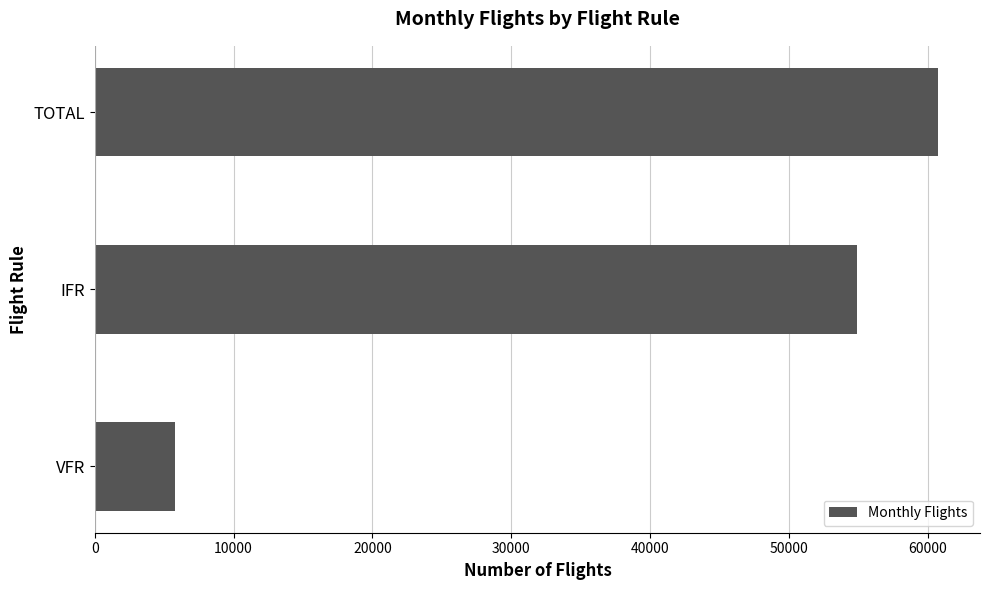

True or false: the data shows 5815 at VFR.

True